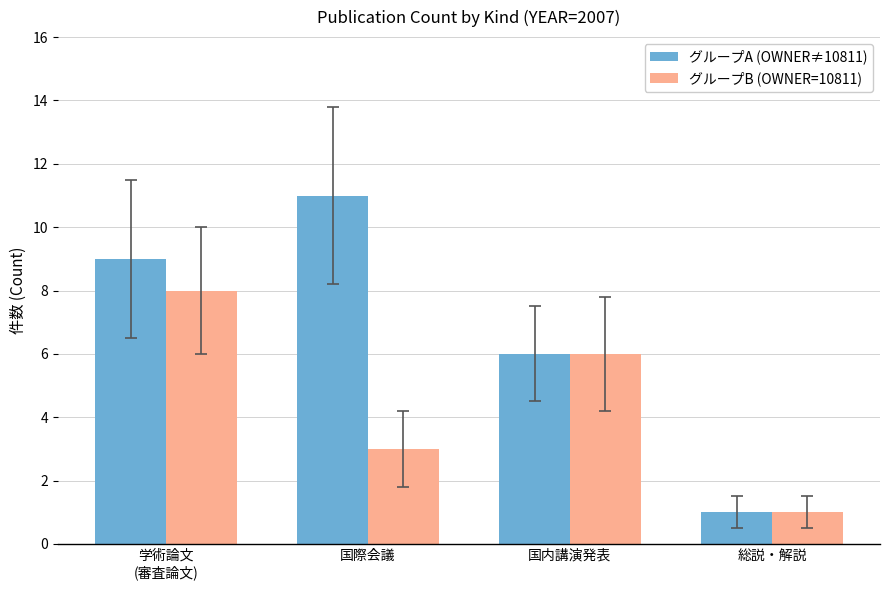

What is the label of the 3rd bar from the left?

国内講演発表